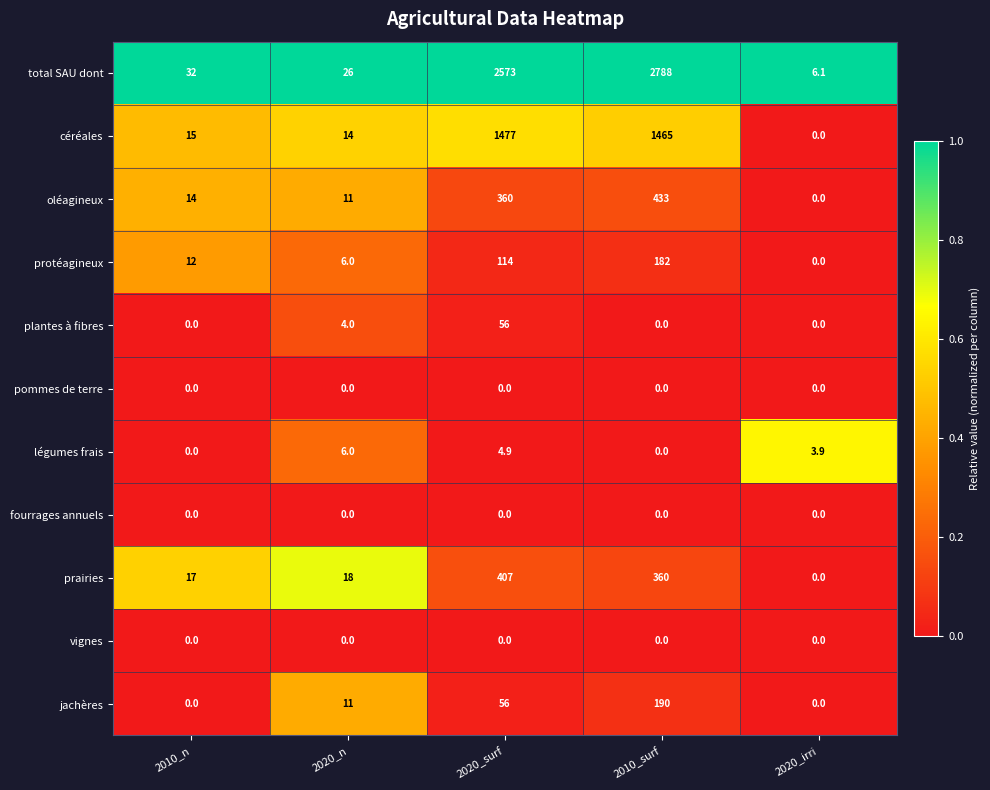

Count the number of data series in this chart.

11